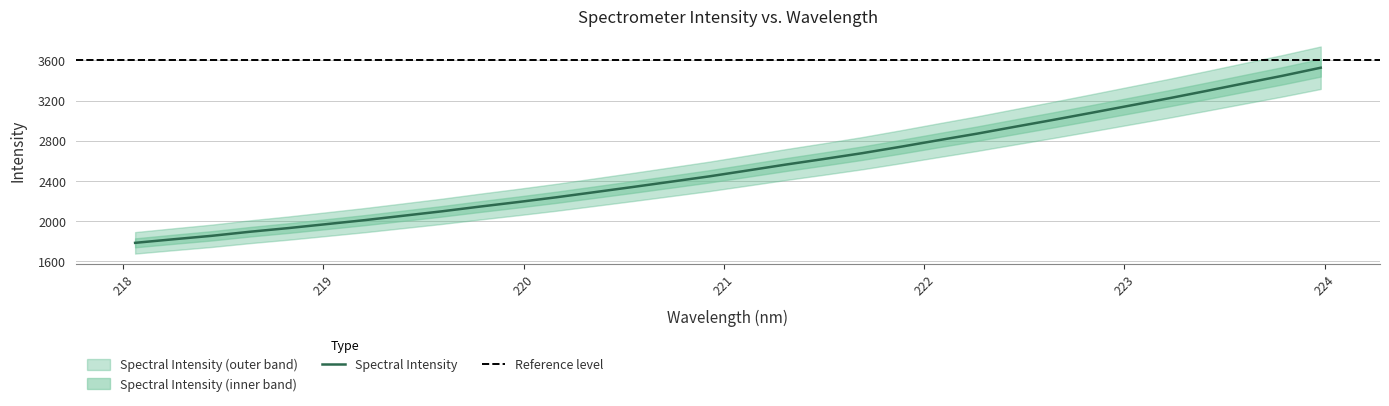

What is the label of the 18th point from the left?

221.3083